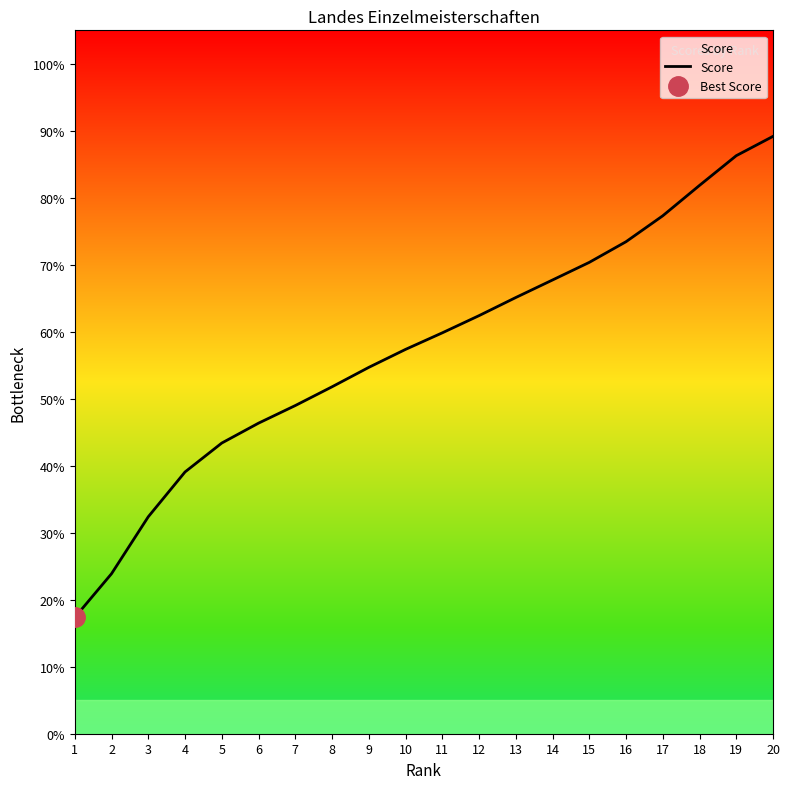

How many values are below 59?

10